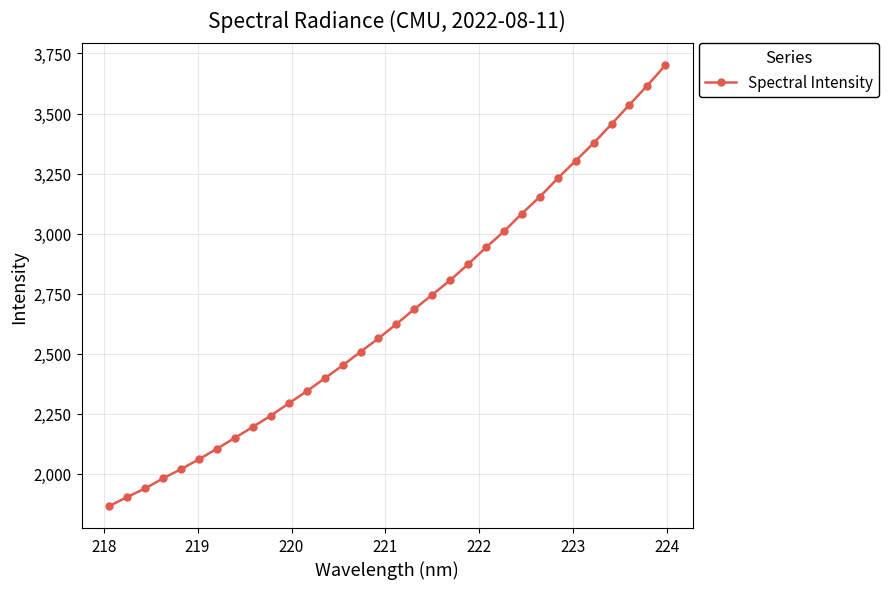

Reading left to right, list all the values displayed in this chart.

1866.1	1903.8	1939.6	1981.5	2019.7	2060.9	2104.8	2149.9	2195.7	2242.4	2293.6	2343.8	2397.4	2451.5	2507.9	2563.9	2623.7	2685.6	2745.7	2805.9	2872.8	2942.6	3009.3	3083.5	3153.2	3230.4	3303.2	3376.6	3455.6	3536.3	3616.4	3700.5